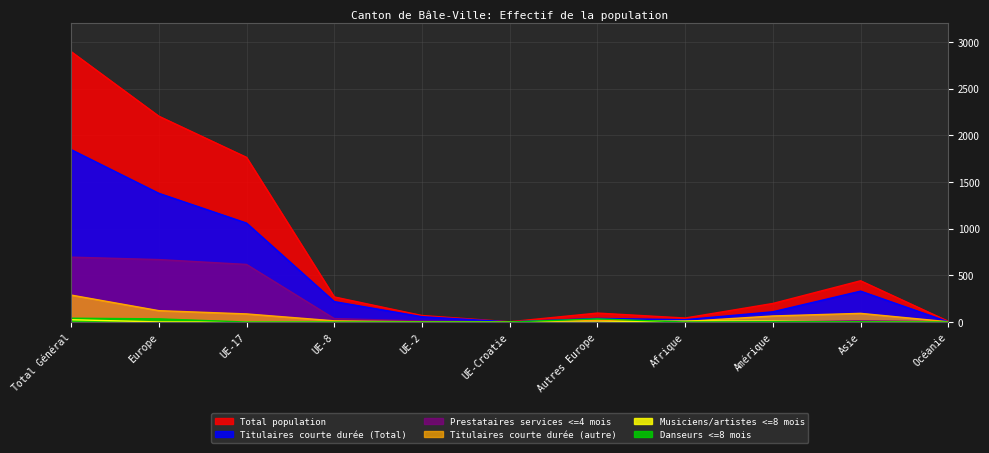

In Titulaires courte durée (Total), how many points are higher than both neighbors (excluding endpoints)?

2